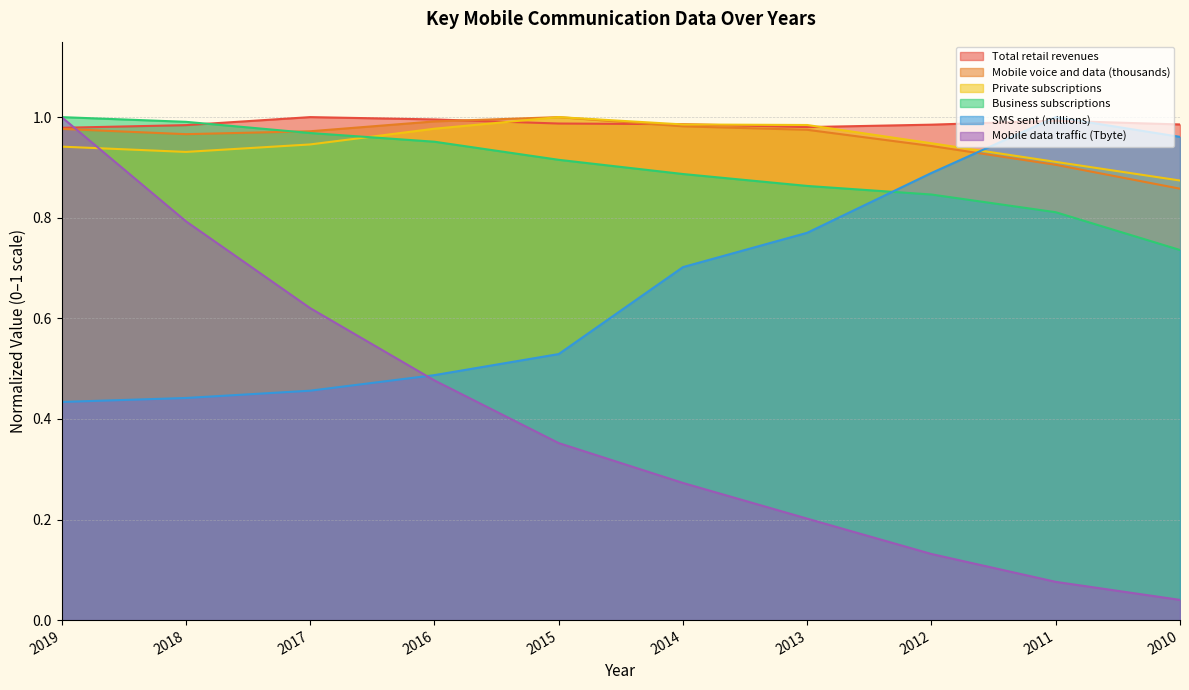

At which label does SMS sent (millions) reach its minimum?

2019